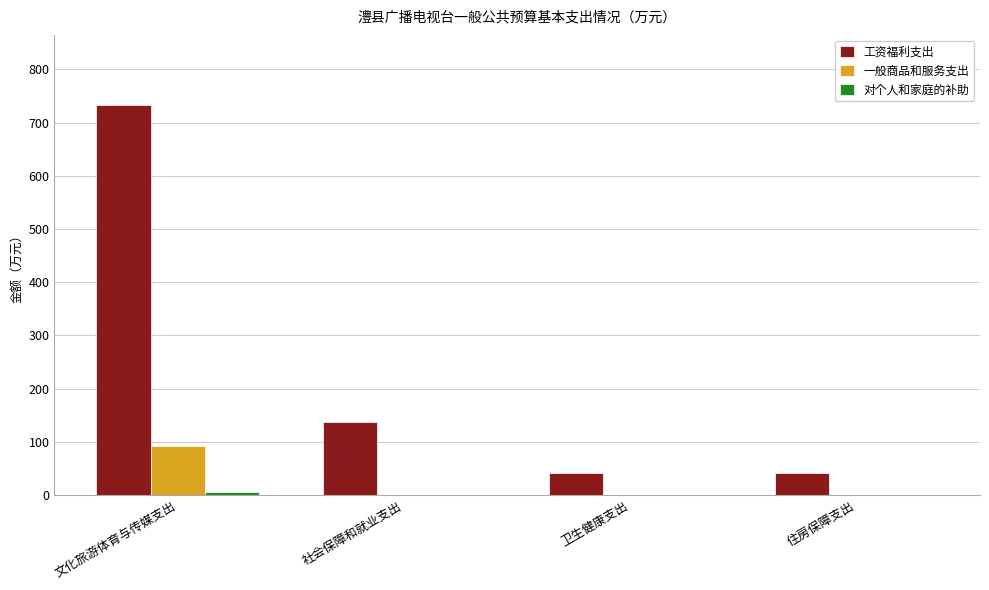

The value of 一般商品和服务支出 at 卫生健康支出 is 60.2. True or false?

False